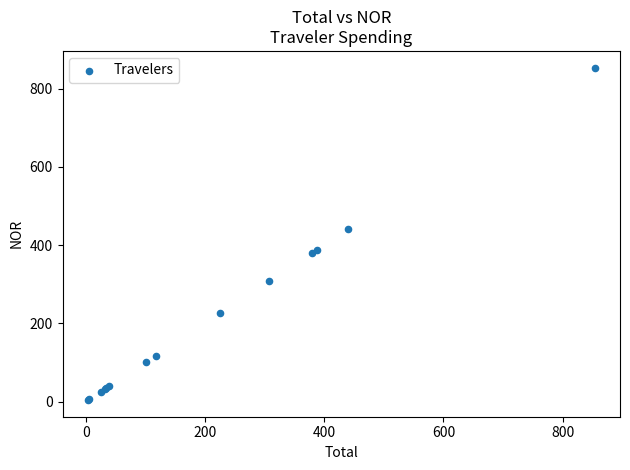

What Y value in the scatter plot is closest to 428?

439.7